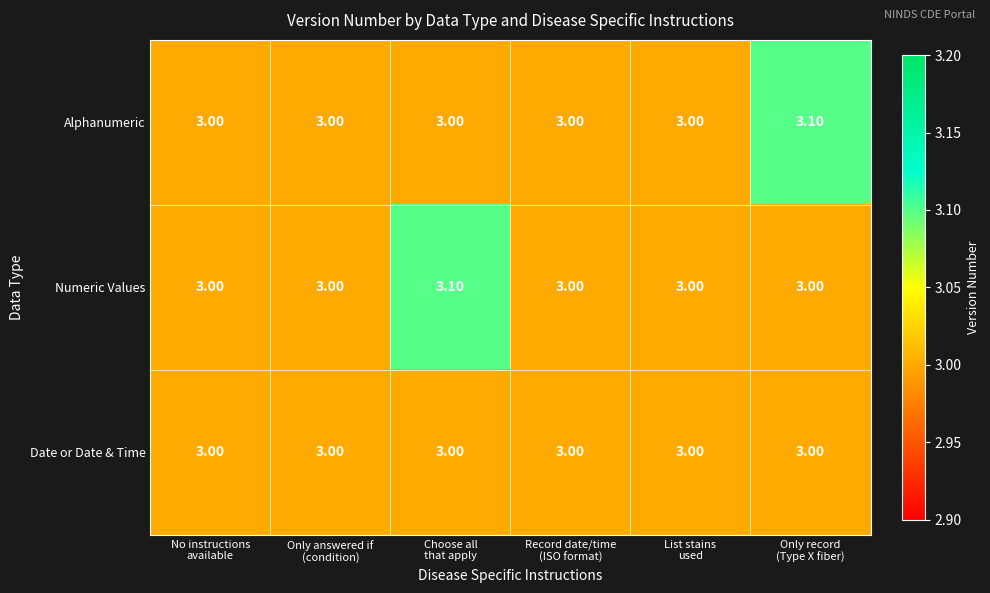

What is the sum of all Date or Date & Time values?

18.0